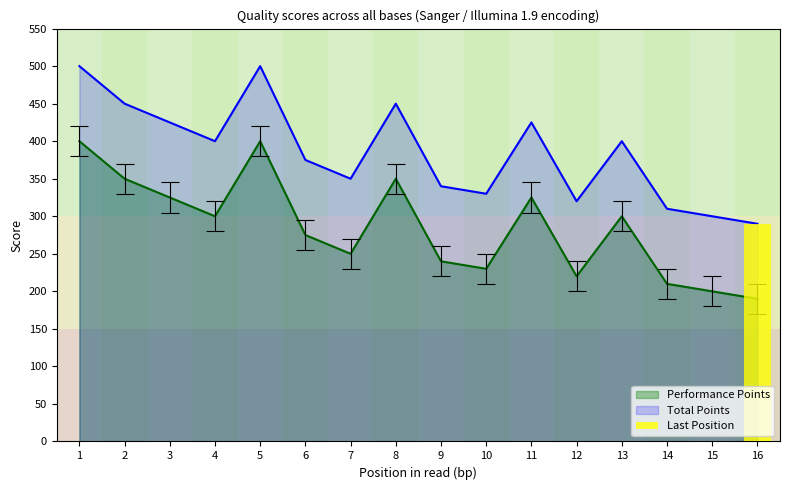

Are the bars grouped side by side (vs. stacked)?

Yes